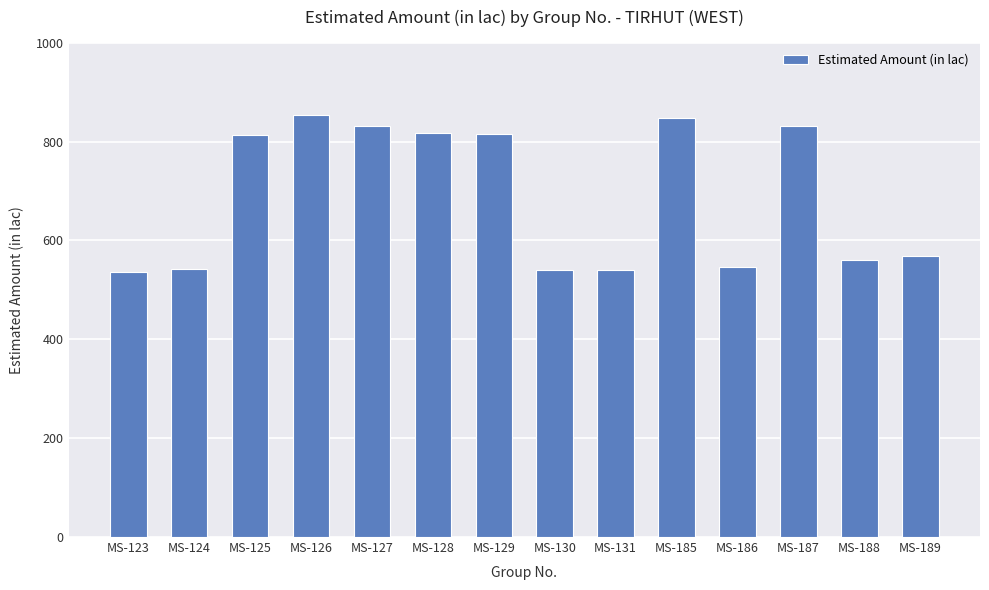

What is the approximate value at MS-124?

542.6